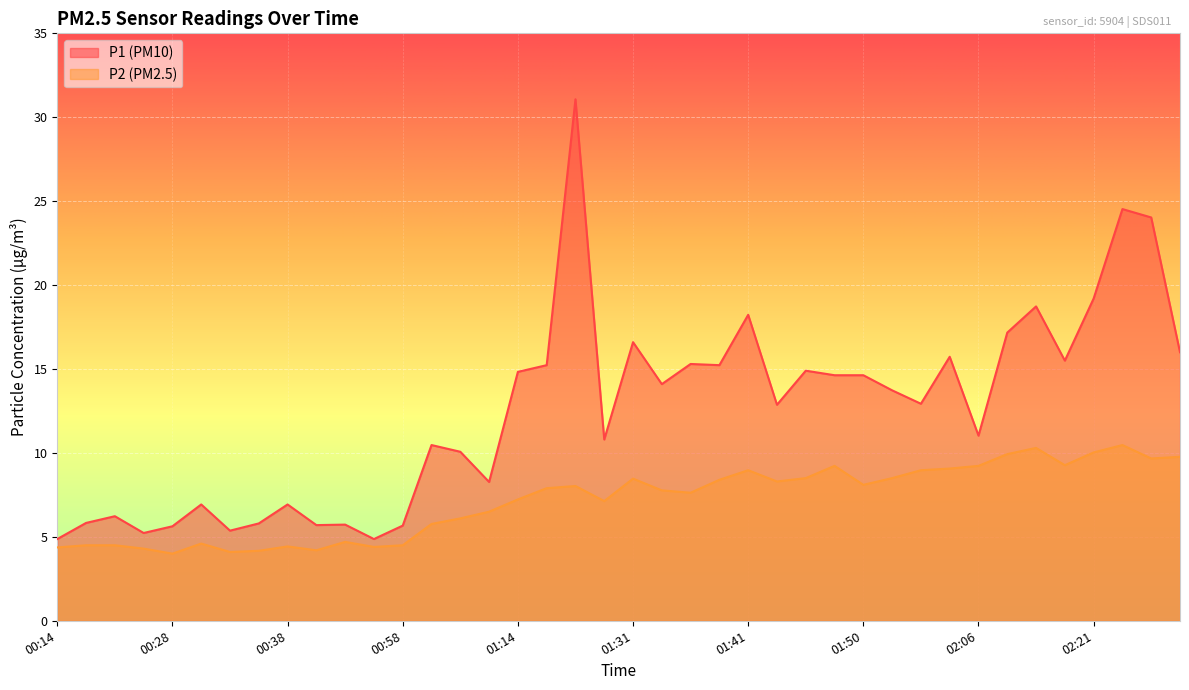

Which has a higher value, 00:58 or 02:26?

02:26